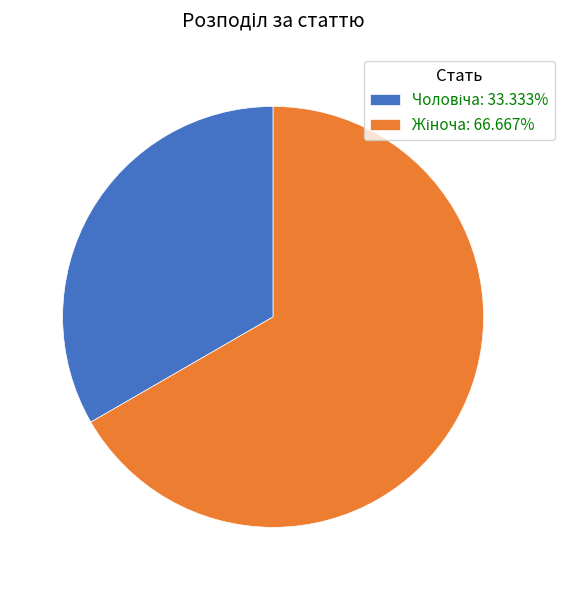

Is there any slice that represents more than half of the pie?

Yes